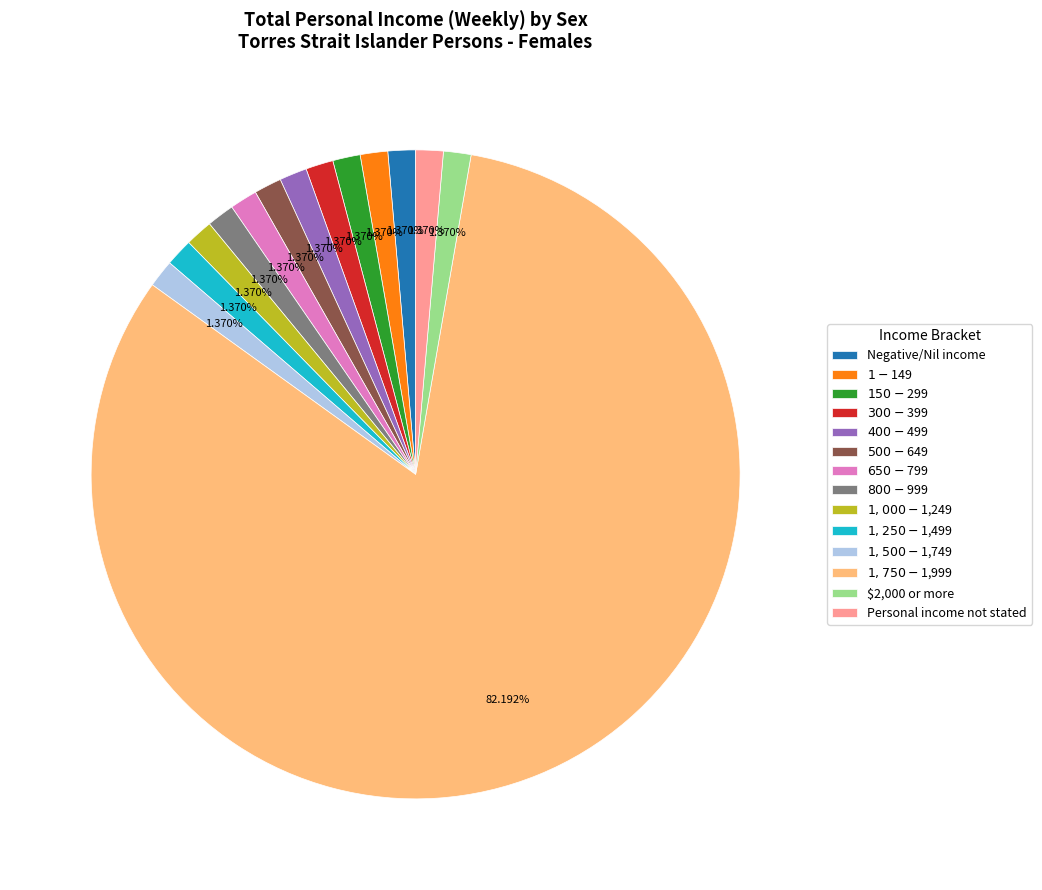

Is there a majority slice in this chart?

Yes